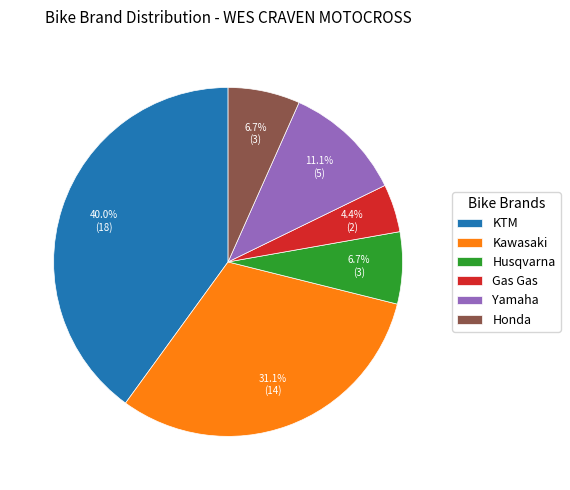

Do Honda and Yamaha together represent more than half of the pie?

No